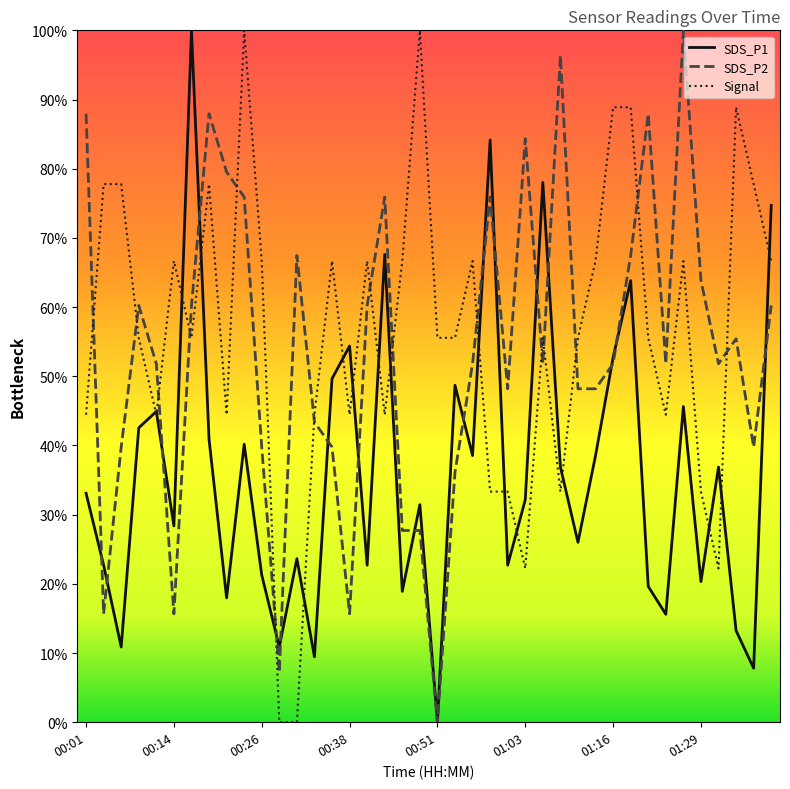

Does the chart have visible grid lines?

No